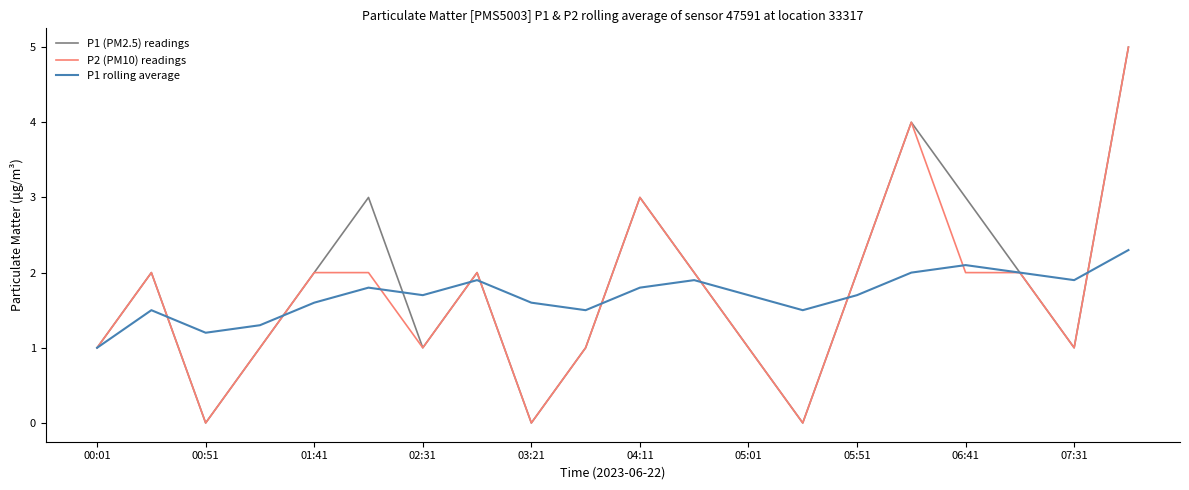

What is the maximum value for P2 (PM10) readings?

5.0